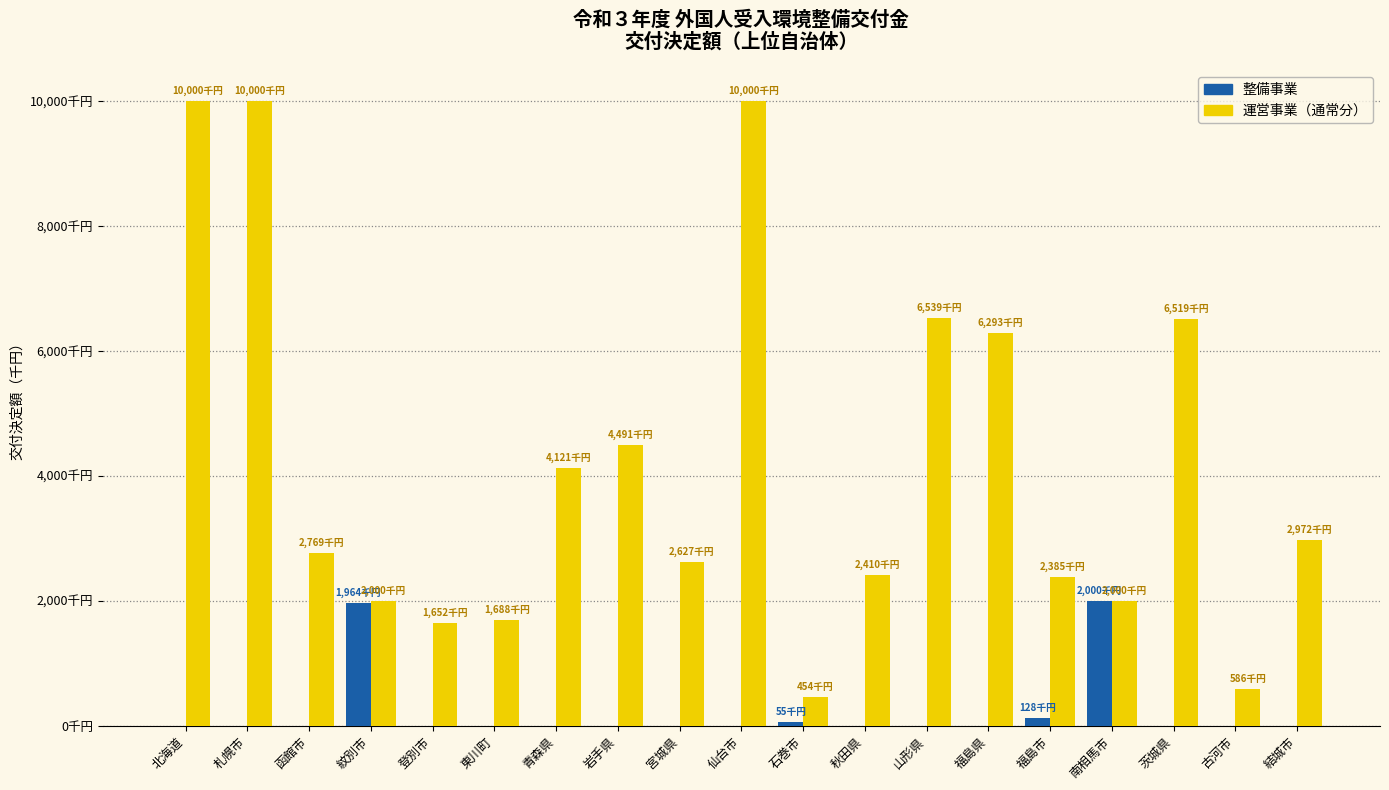

What are all the series names shown in the legend?

整備事業, 運営事業（通常分）